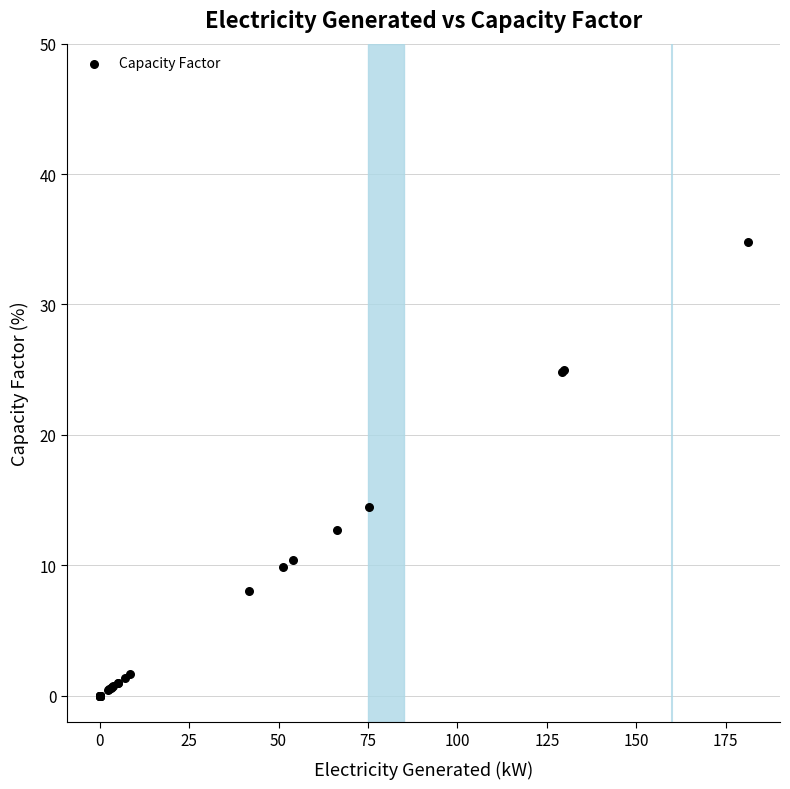

What Y value in the scatter plot is closest to 17?

14.5